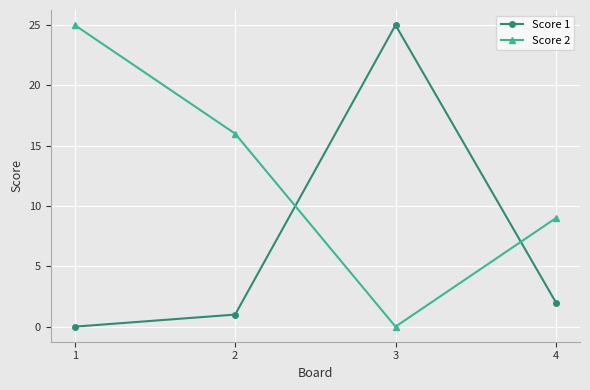

Does the chart have visible grid lines?

Yes